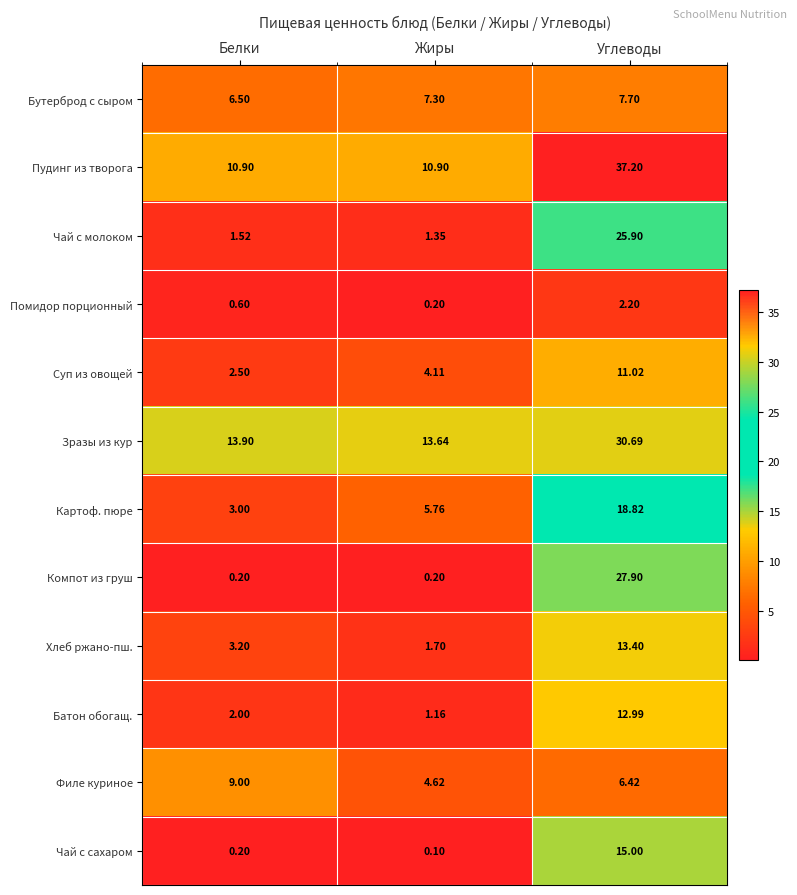

Which label corresponds to the largest value in the chart?

Углеводы